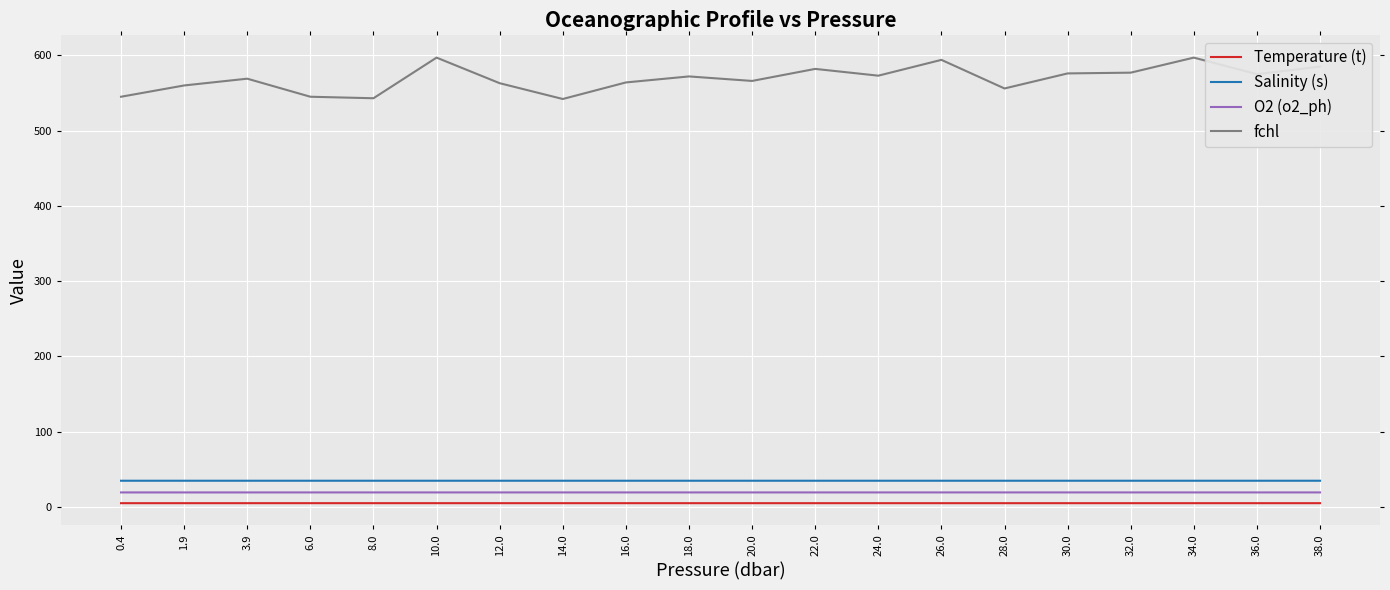

What is the maximum value shown in the chart?

597.0